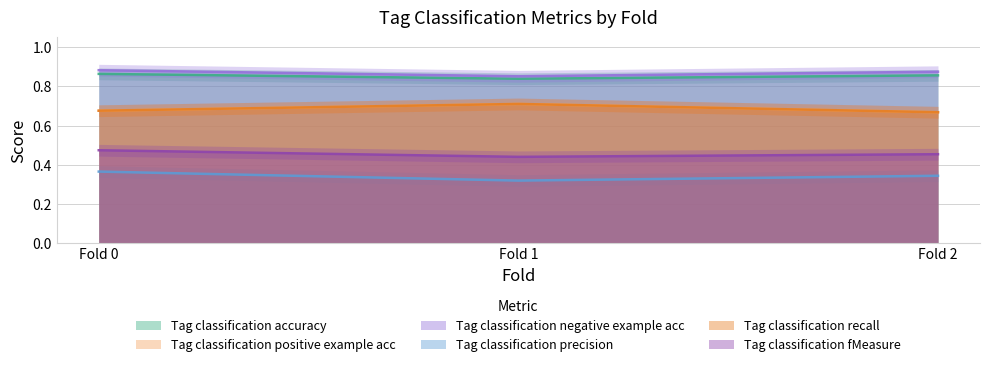

Which category has the lowest value across all series?

Fold 1